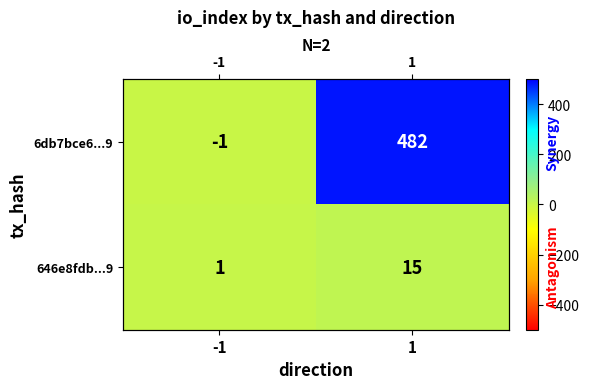

What is the smallest value displayed?

-1